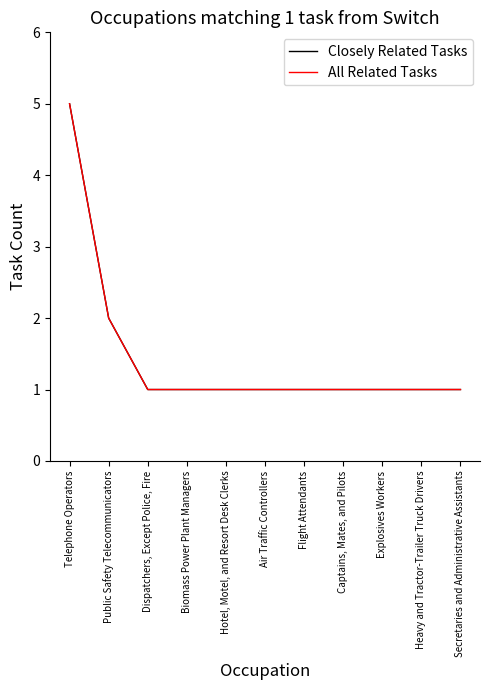

Which series has the largest total across all categories?

Closely Related Tasks